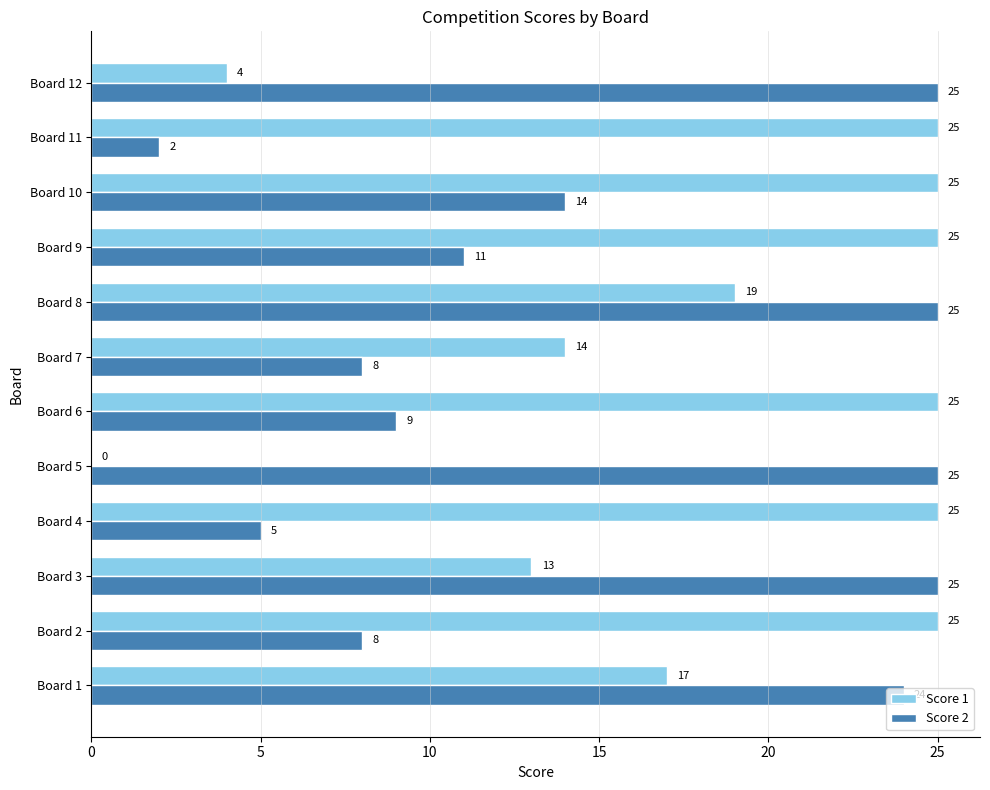

Which series changed the most between Board 4 and Board 8?

Score 2